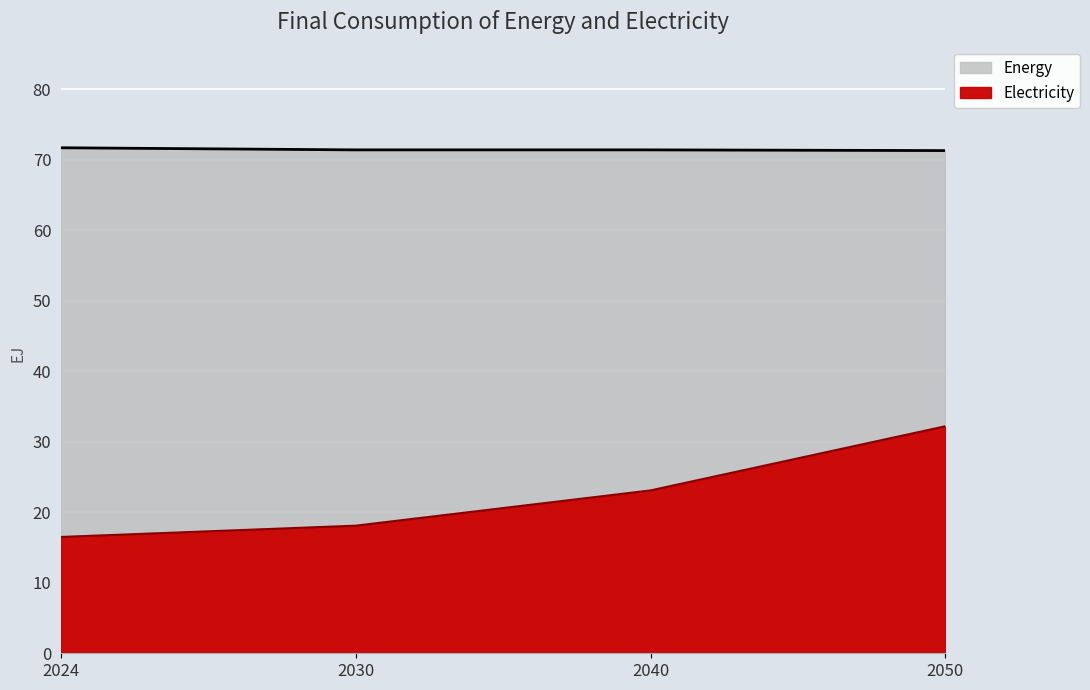

Reading left to right, list all the values displayed in this chart.

Energy: 71.7	71.4	71.4	71.3
Electricity: 16.5	18.1	23.1	32.2